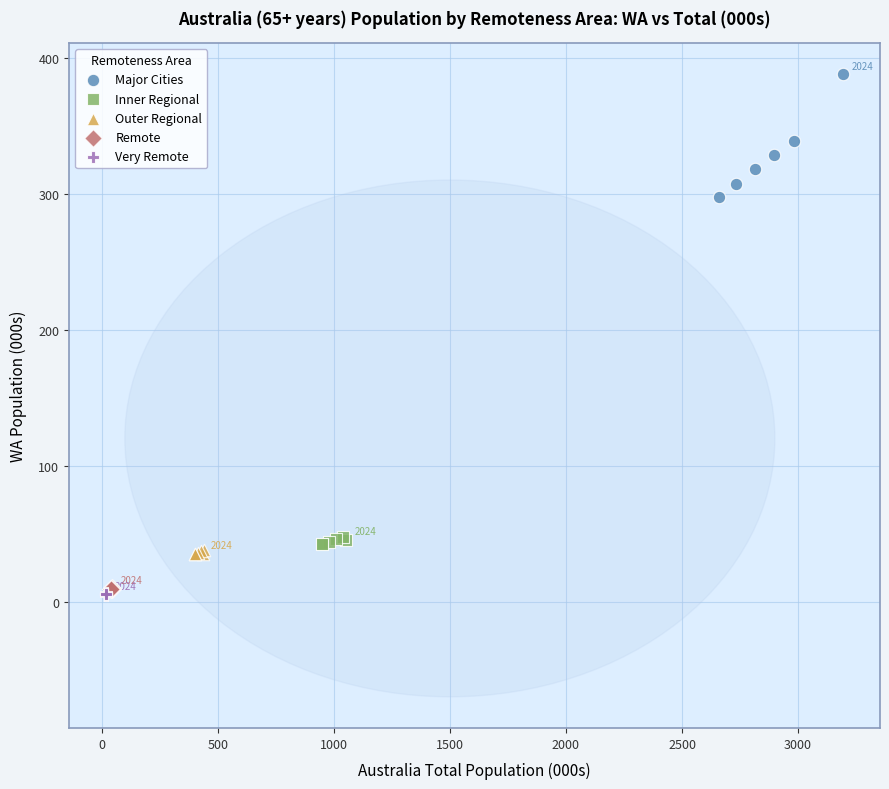

Which series contains the highest Y value?

Major Cities